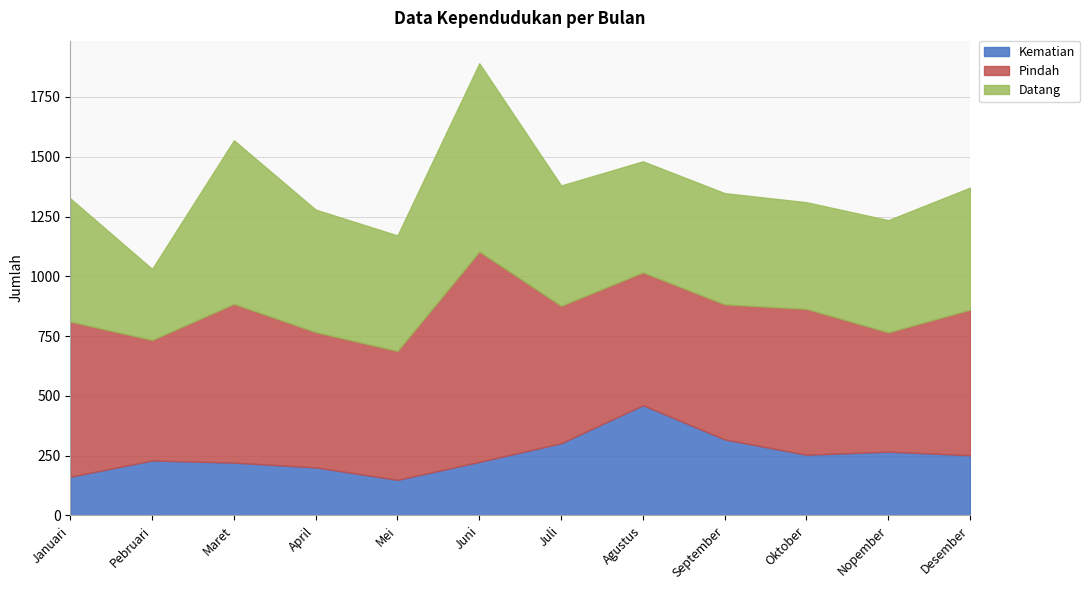

Read the Pindah value at Pebruari, to the nearest 50.

500